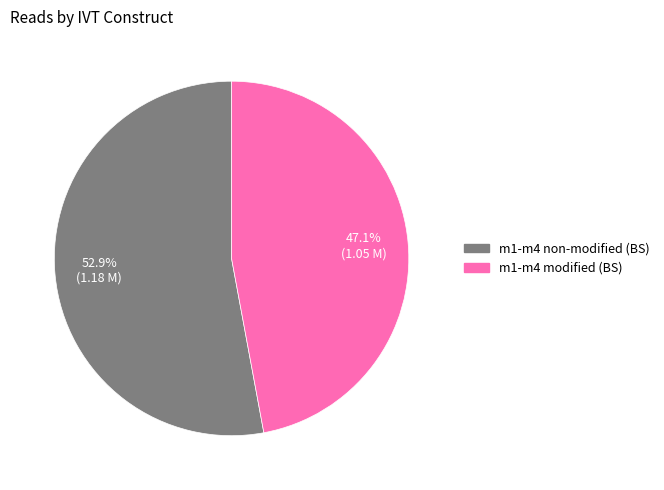

Between m1-m4 modified (BS) and m1-m4 non-modified (BS), which is larger?

m1-m4 non-modified (BS)